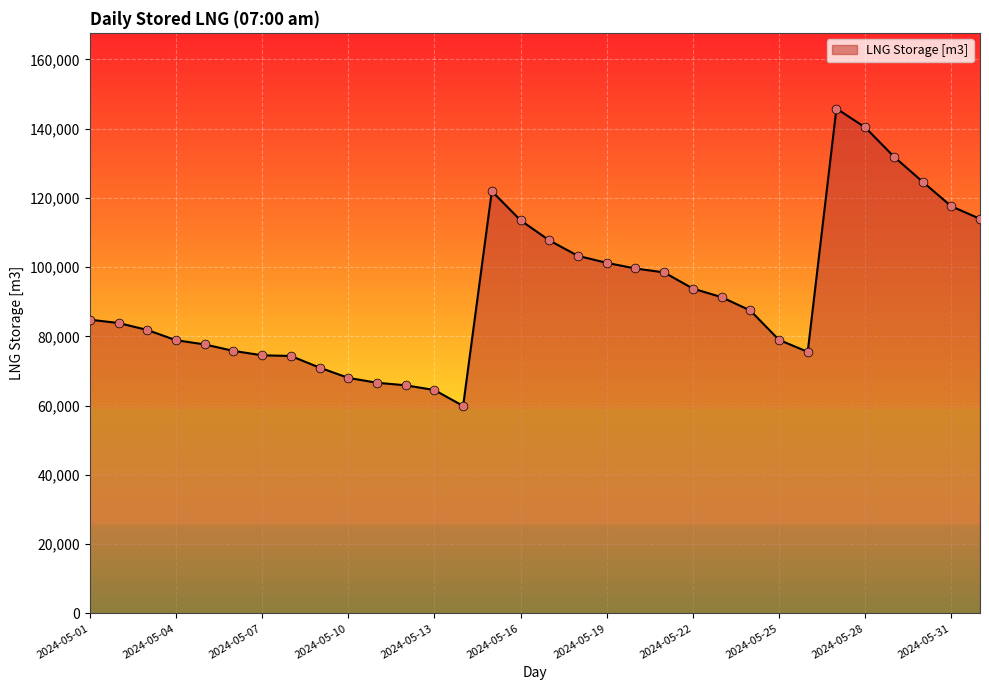

What is the difference between the maximum and minimum values?

85883.8